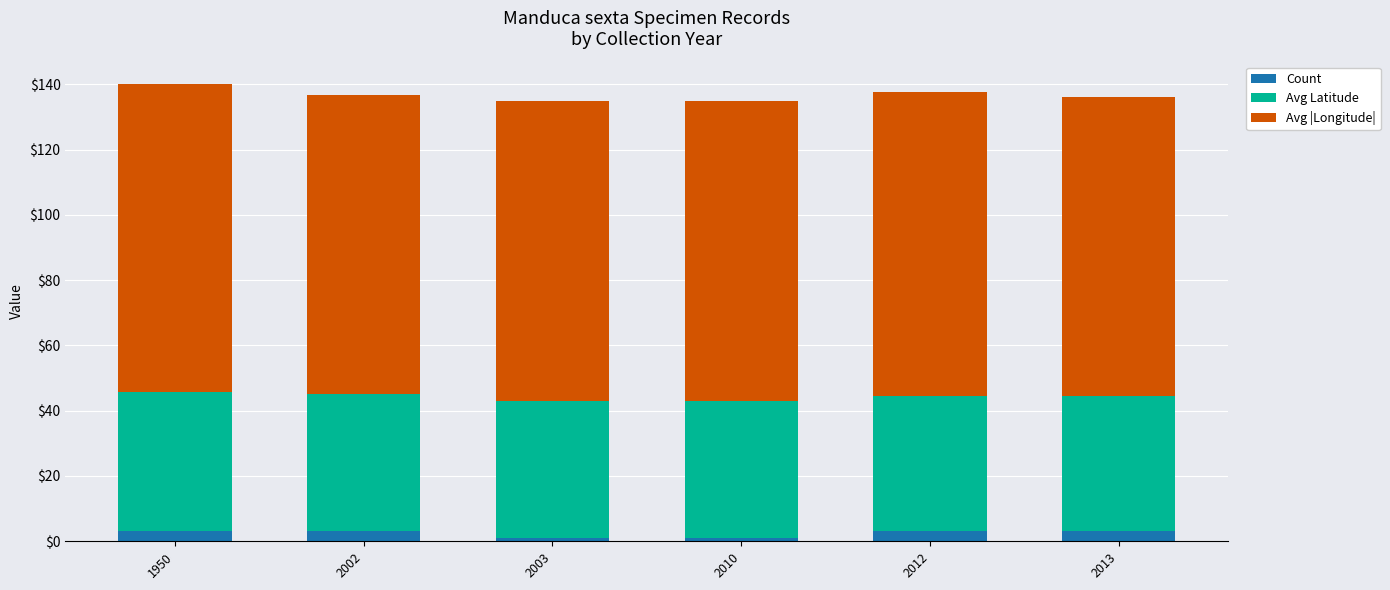

What is the maximum value for Count?

3.0